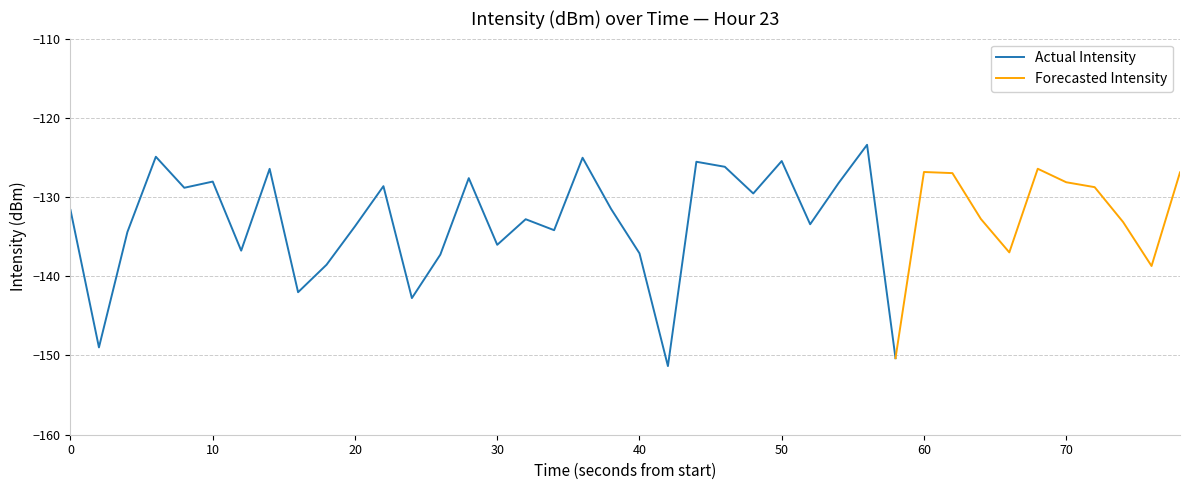

What is the difference between the values at 5 and 26?

5.4